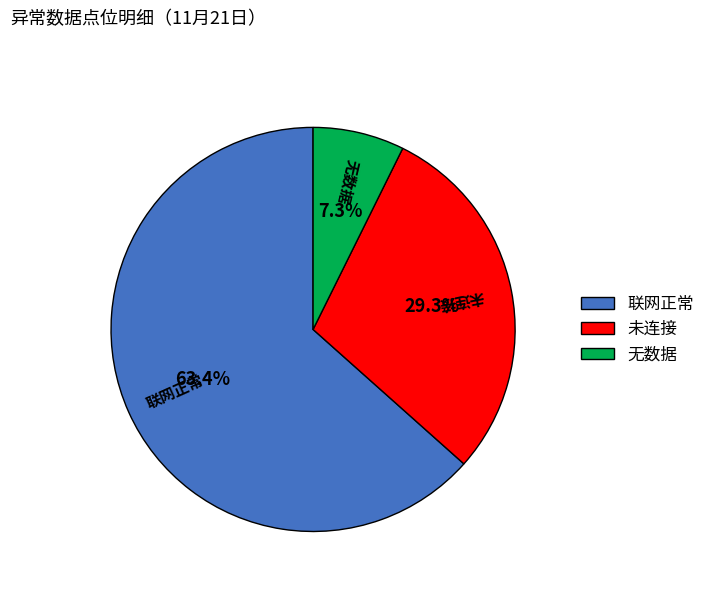

Which category has the biggest portion of the pie?

联网正常